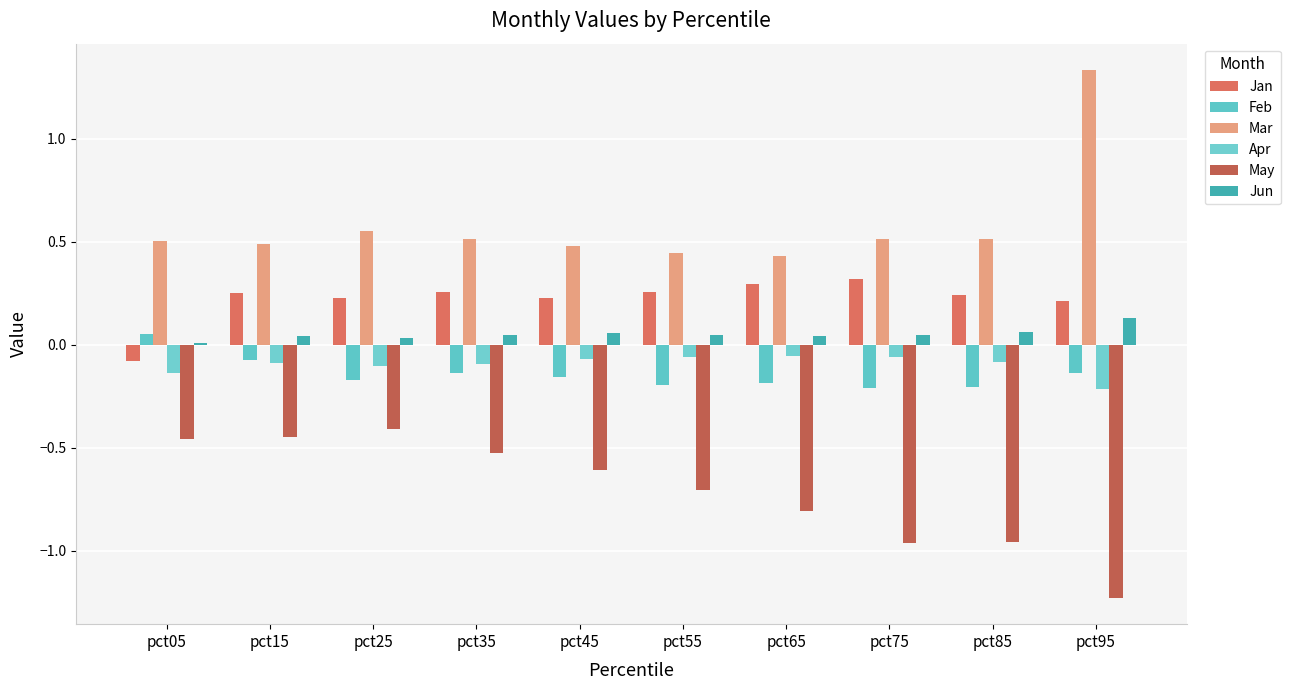

What is the spread (max minus min) of values at pct45?

1.1